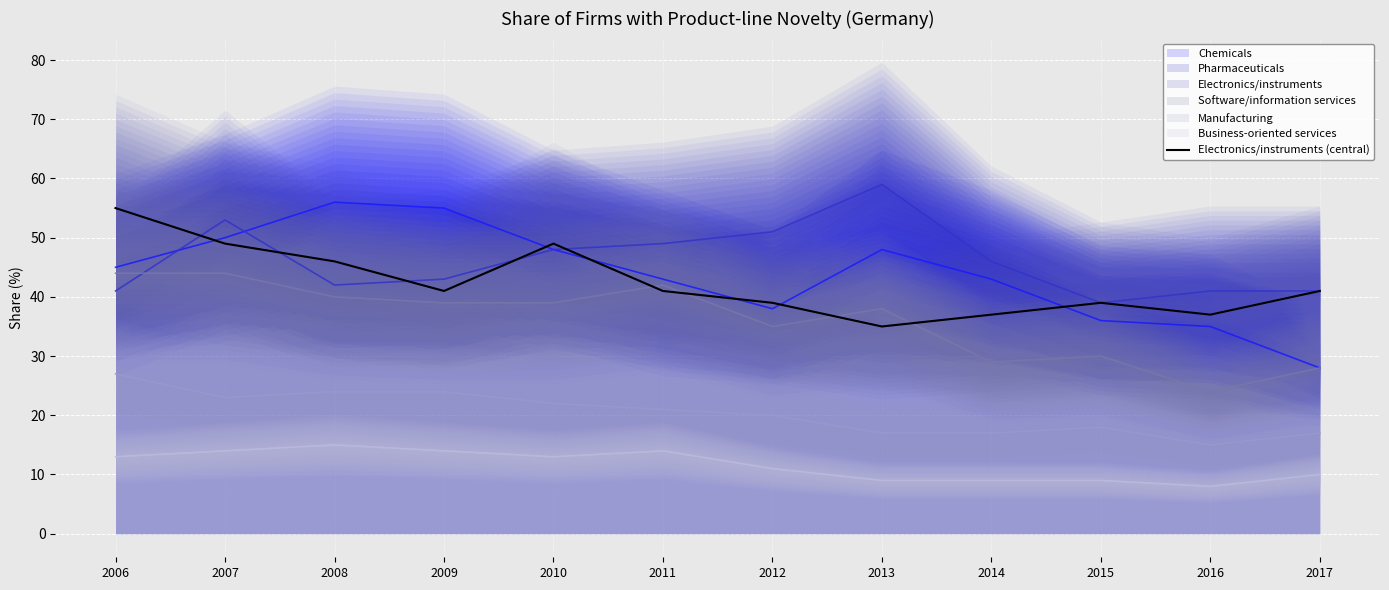

Is it true that the value at 2010 is 75?

False